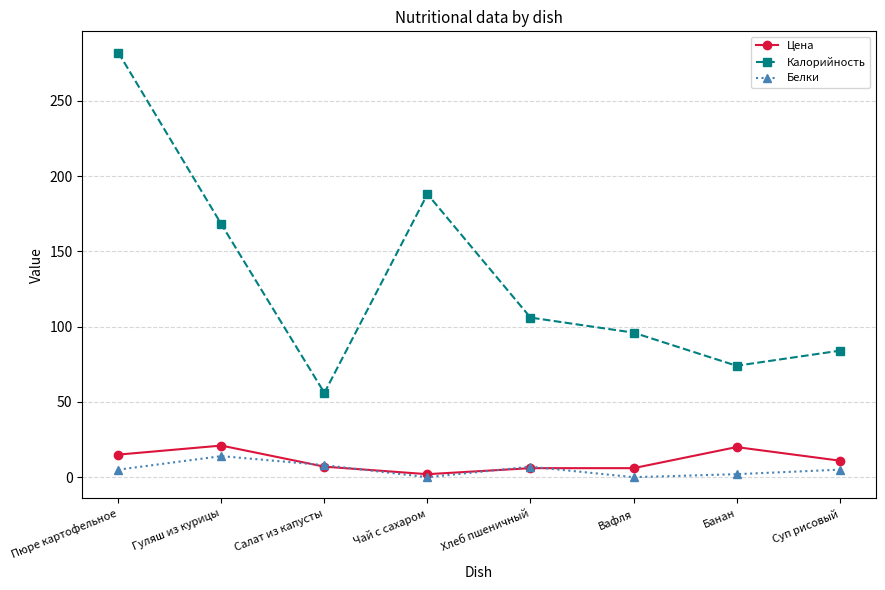

Count the number of data series in this chart.

3